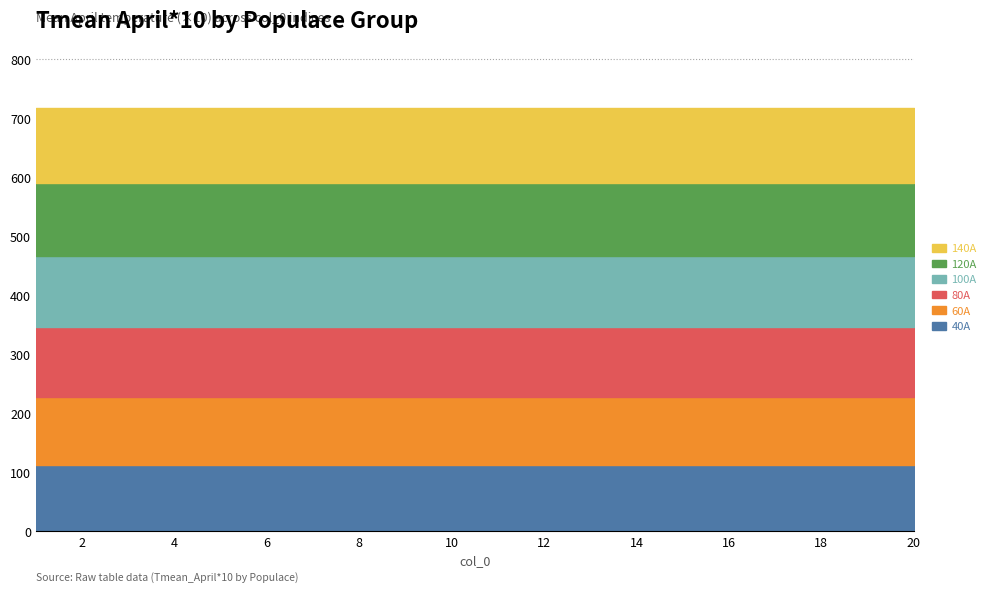

Which category has the lowest value in the 120A series?

1